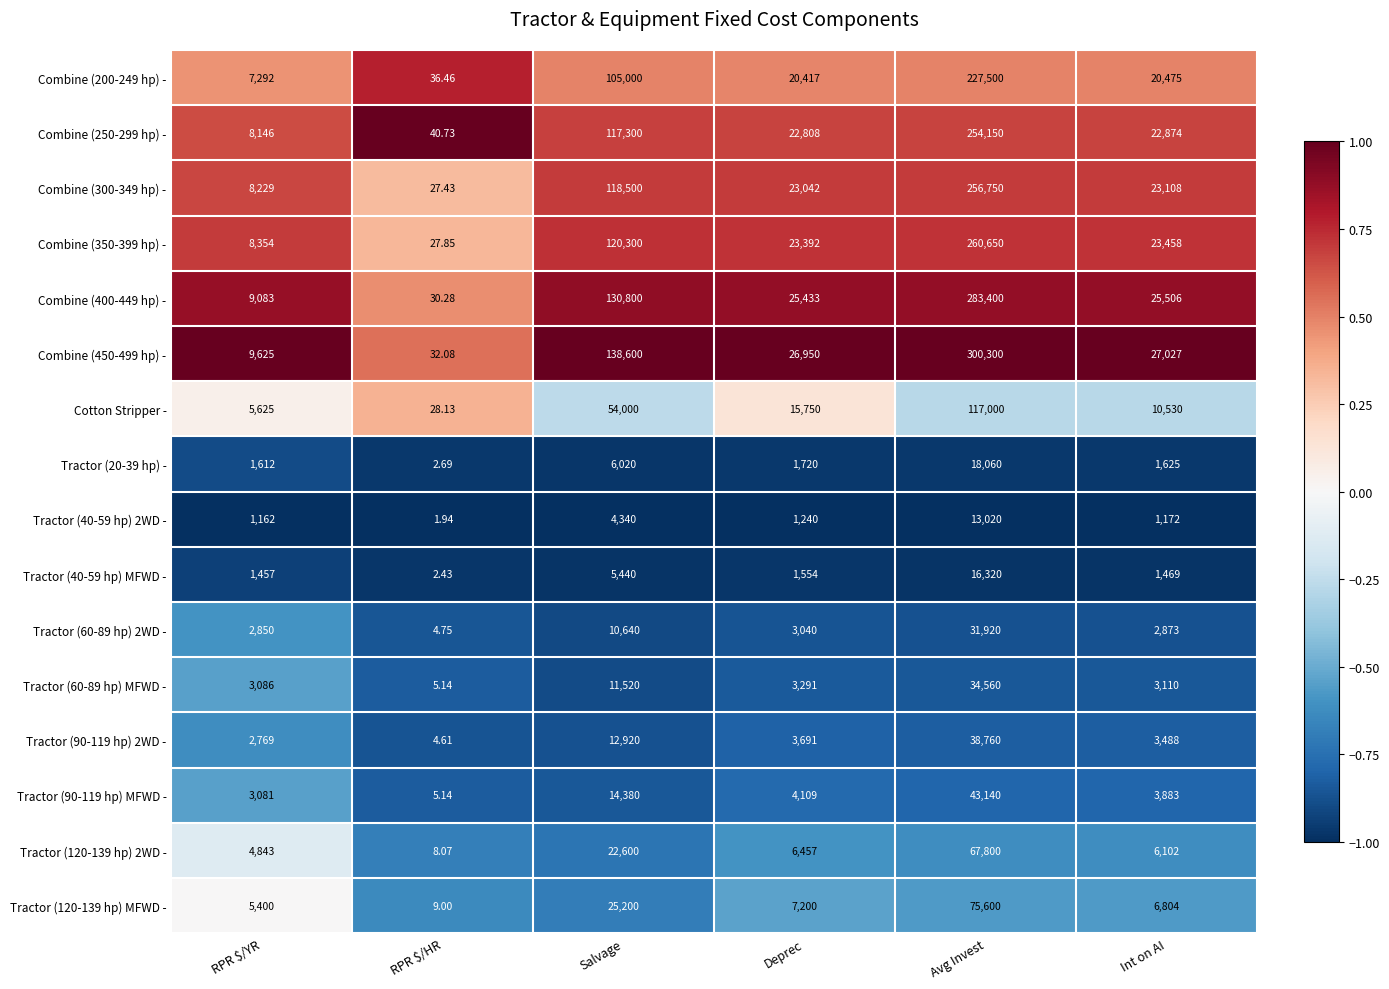

Which series has the widest spread of values?

Combine (450-499 hp) -